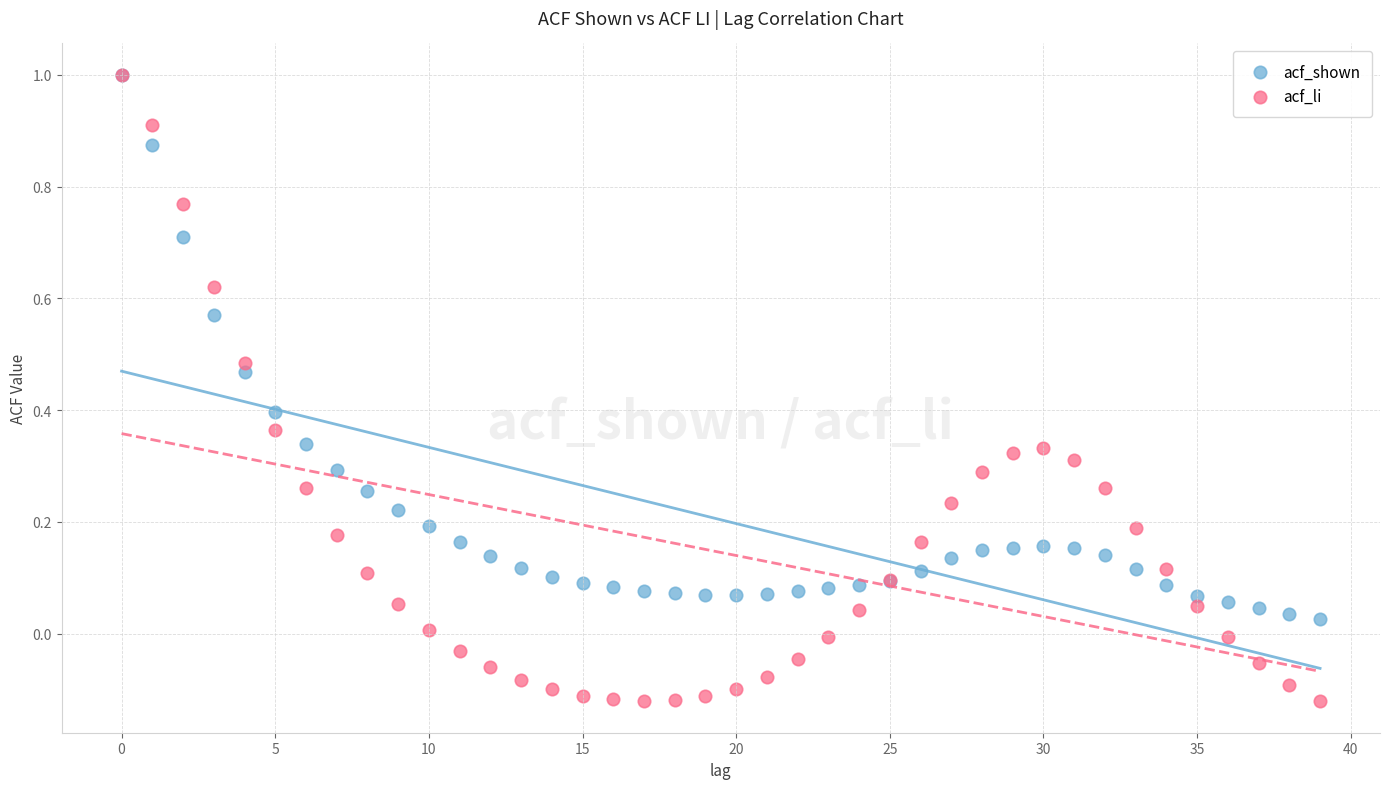

Which series has the widest spread of Y values?

acf_li